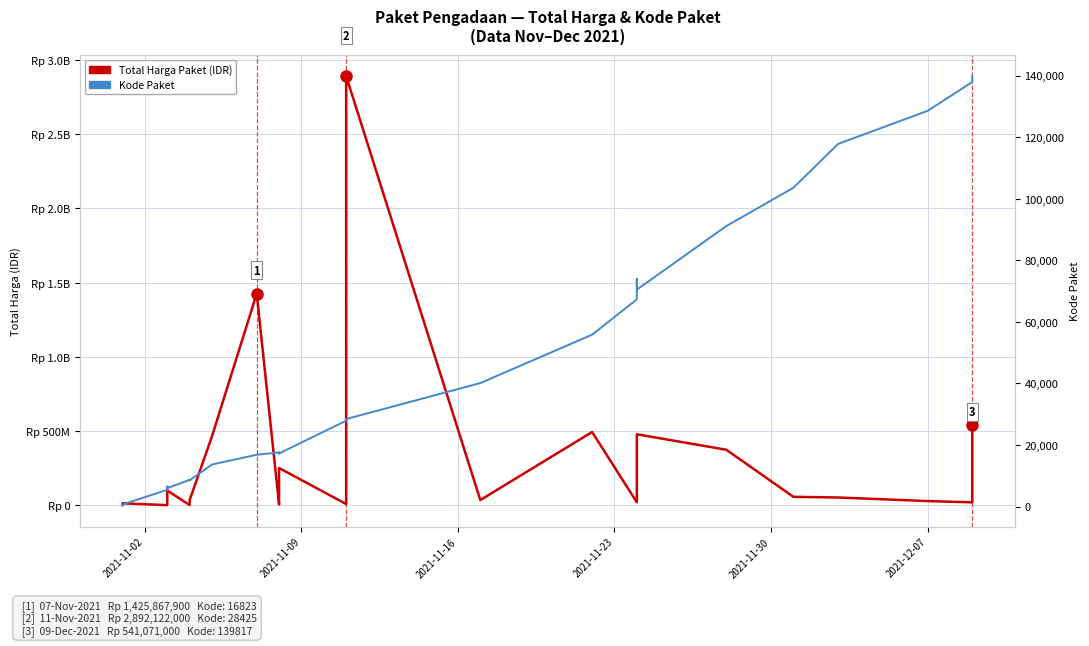

True or false: Kode Paket and Total Harga Paket (IDR) intersect in this chart.

False